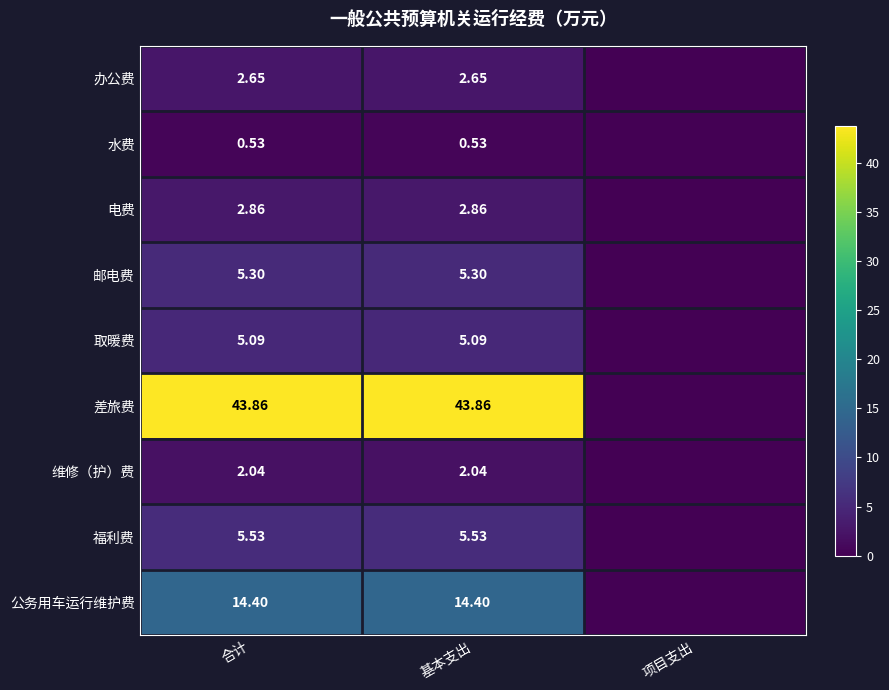

Is the value of 公务用车运行维护费 at 基本支出 greater than the value of 取暖费 at 合计?

Yes